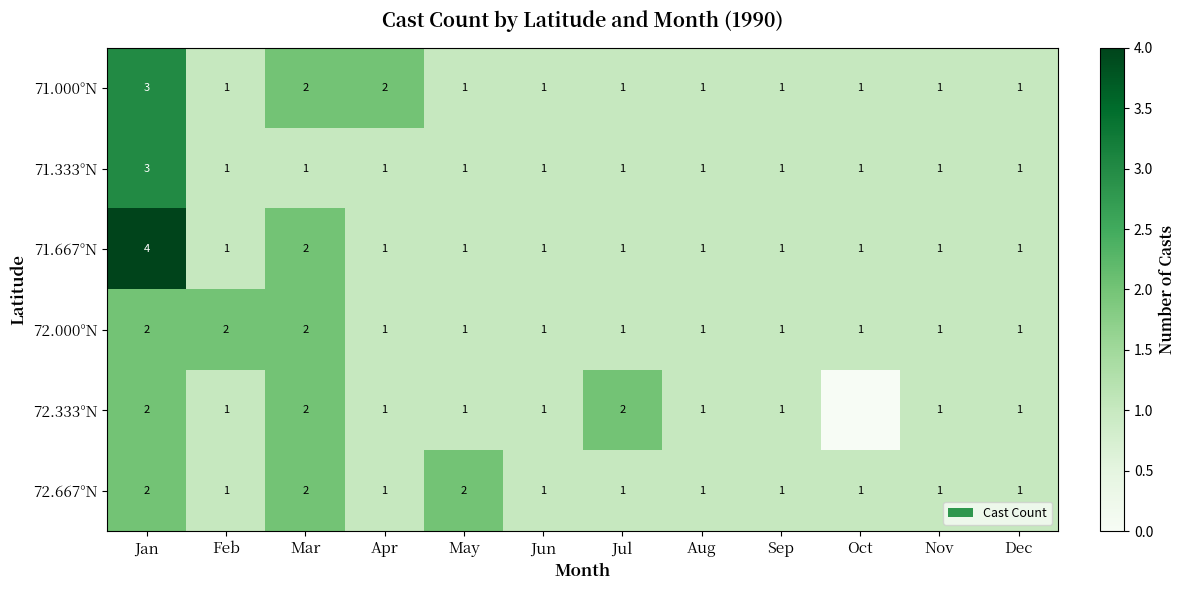

What is the sum of all 72.667°N values?

15